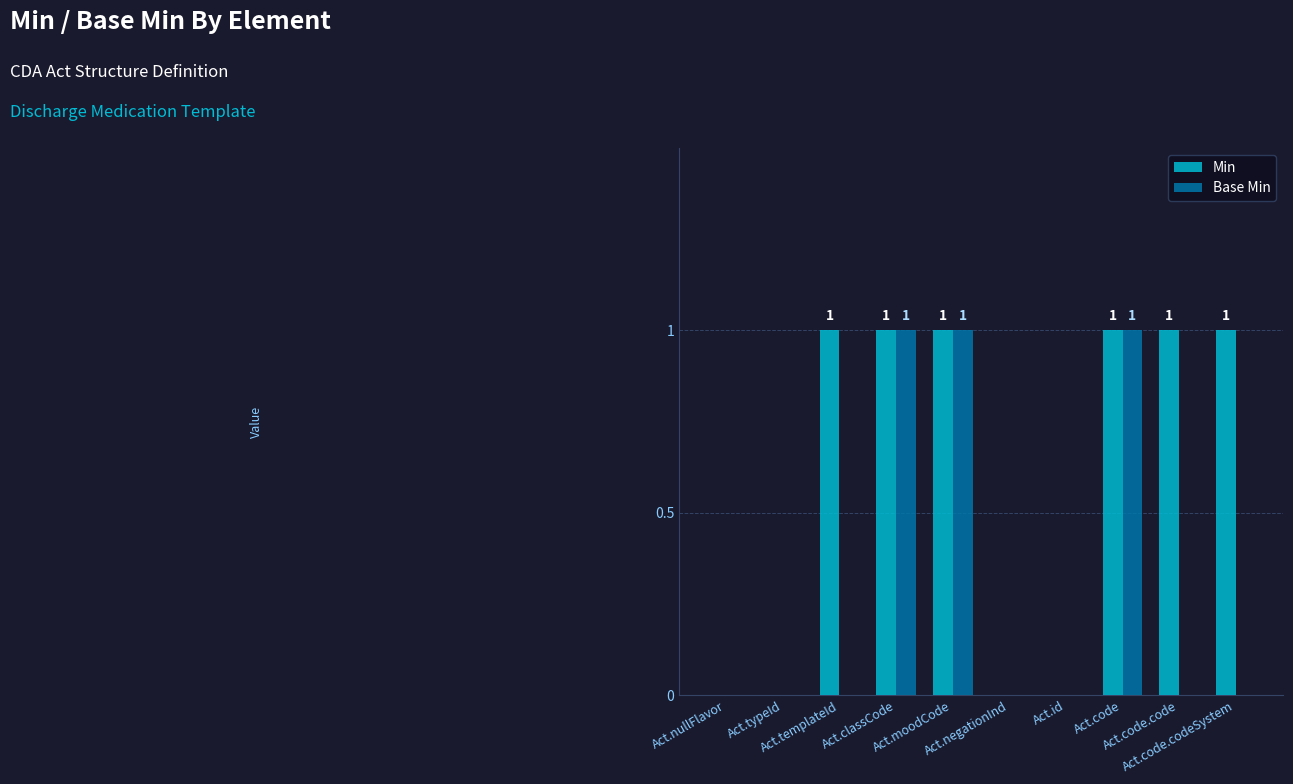

What is the sum of all Min values?

6